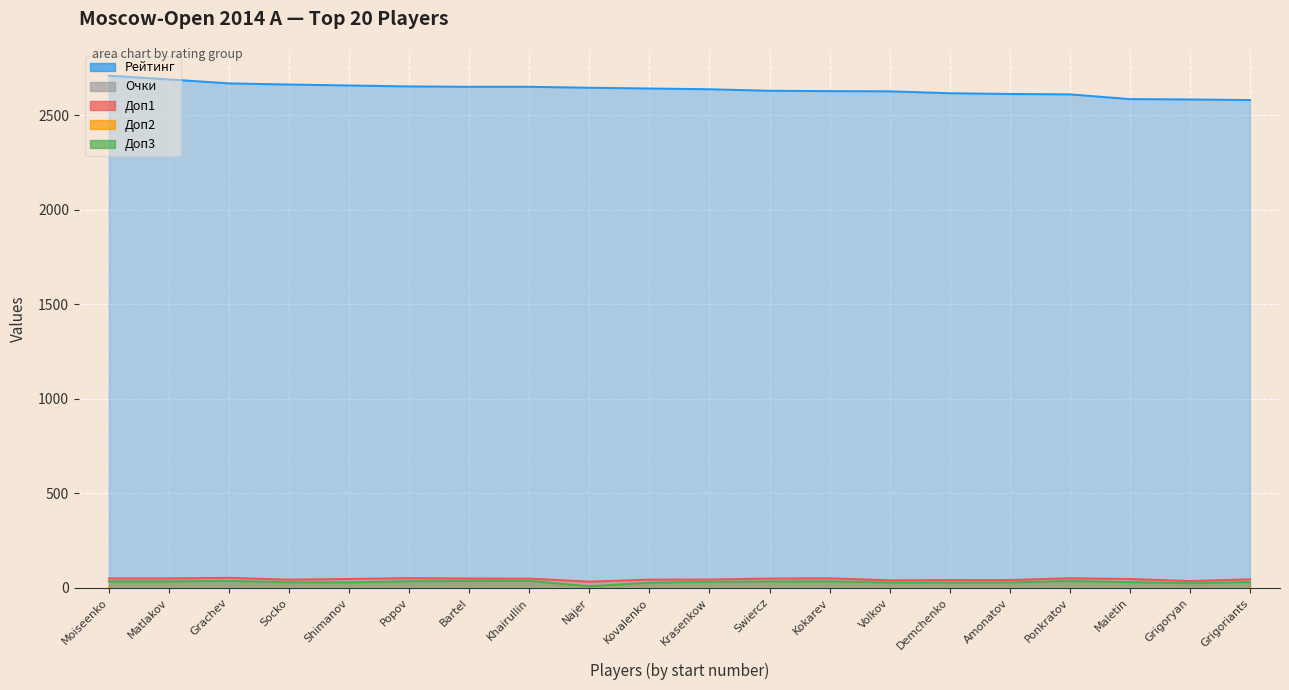

Which label corresponds to the largest value in the chart?

Moiseenko